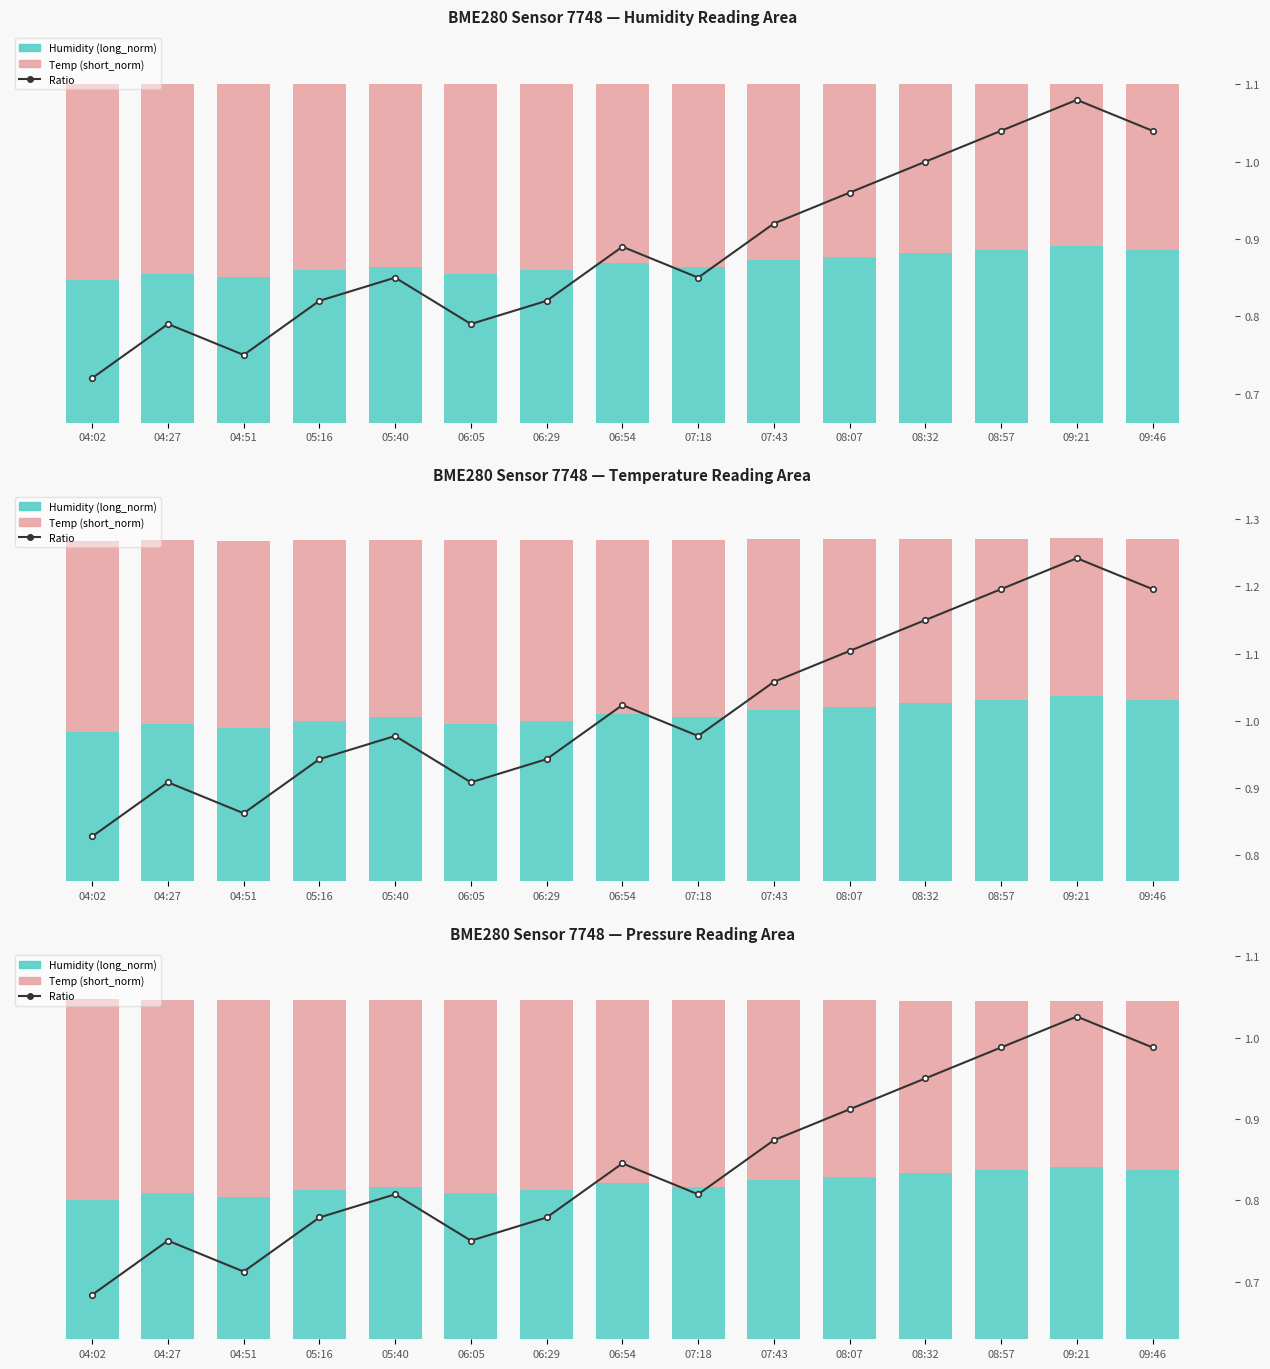

Where is Humidity (Long) nearest to the value 0?

04:02